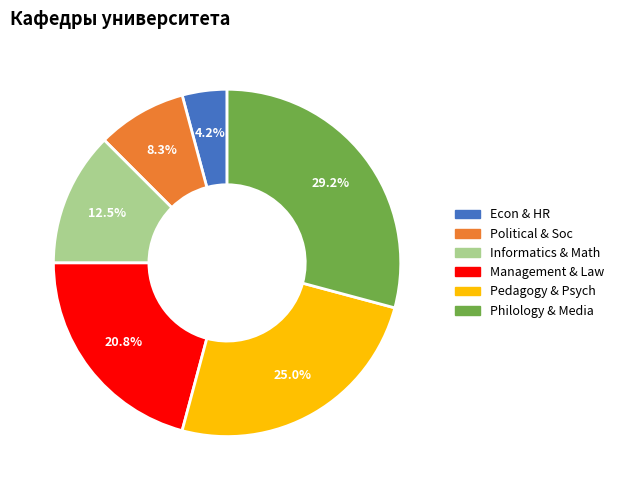

Rank the categories by value from lowest to highest.

Экономики и управления персоналом, Политологии, социально-гуманитарных дисциплин, Информатики, математики и естественнонаучных дисциплин, Управления, политики и права, Педагогики, психологии и социальной работы, Филологии, журналистики и массовых коммуникаций